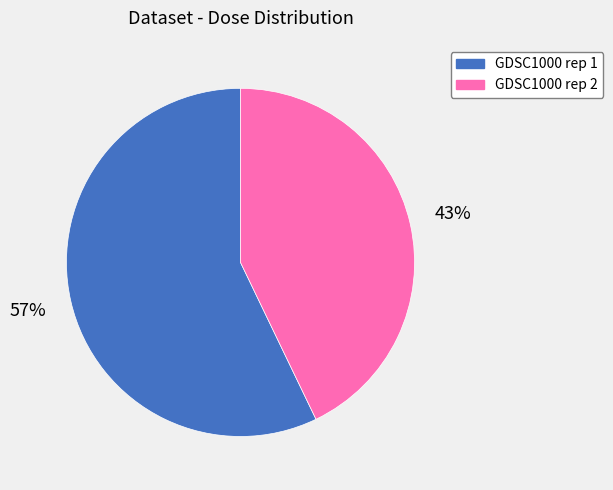

Is there a majority slice in this chart?

Yes